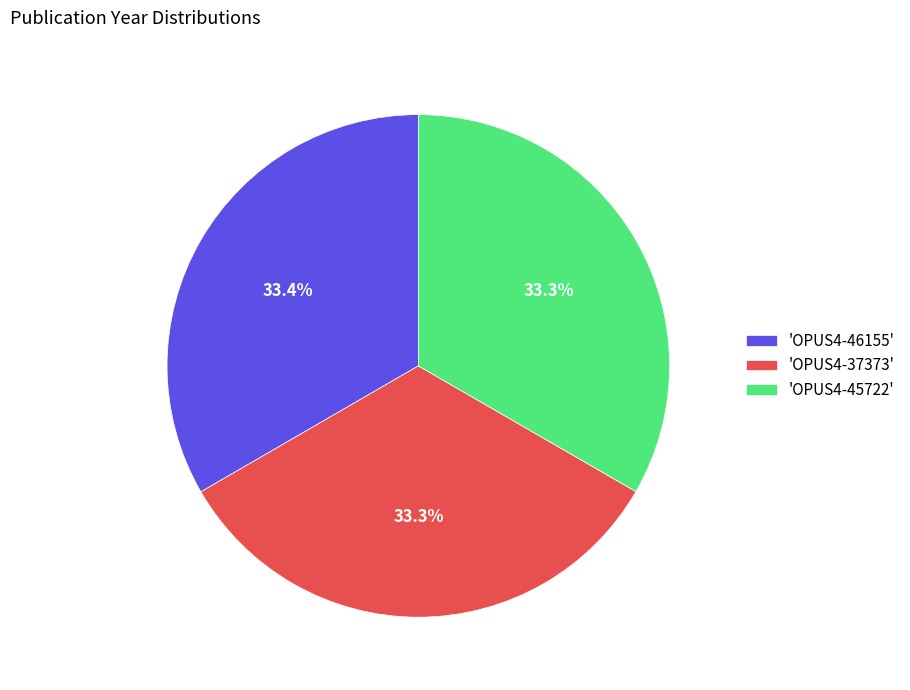

How many segments does this pie chart have?

3